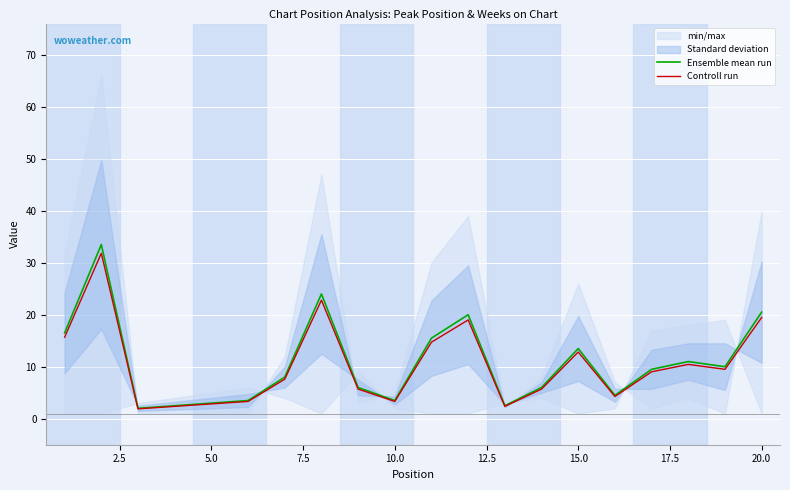

What is the highest value of the Controll run series?

31.8